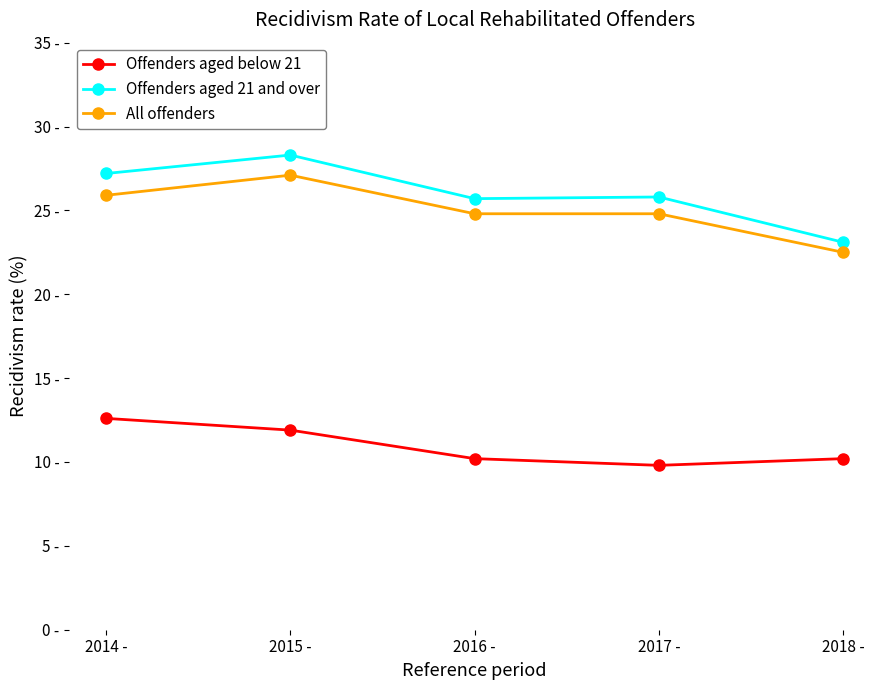

Which series has the largest total across all categories?

Offenders aged 21 and over